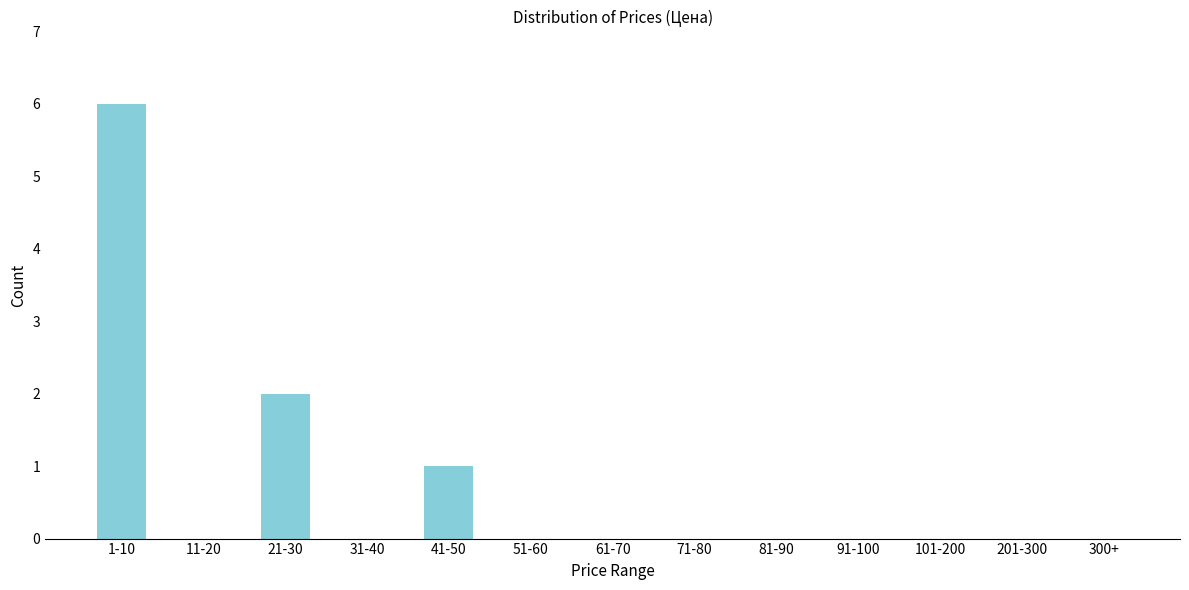

Reading right to left, what are all the values shown in this chart?

300+=0	201-300=0	101-200=0	91-100=0	81-90=0	71-80=0	61-70=0	51-60=0	41-50=1	31-40=0	21-30=2	11-20=0	1-10=6